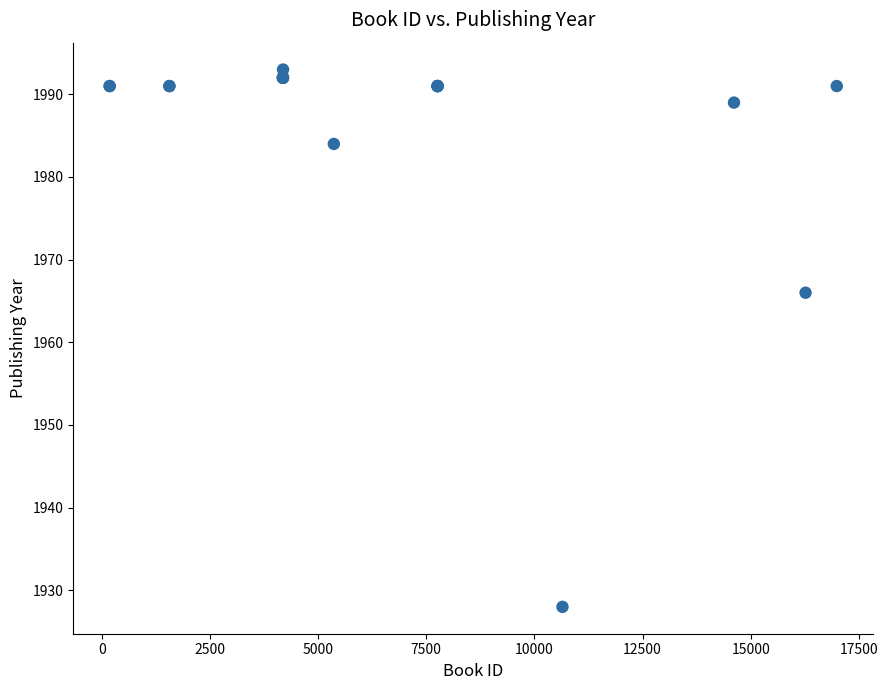

What Y value in the scatter plot is closest to 1960?

1966